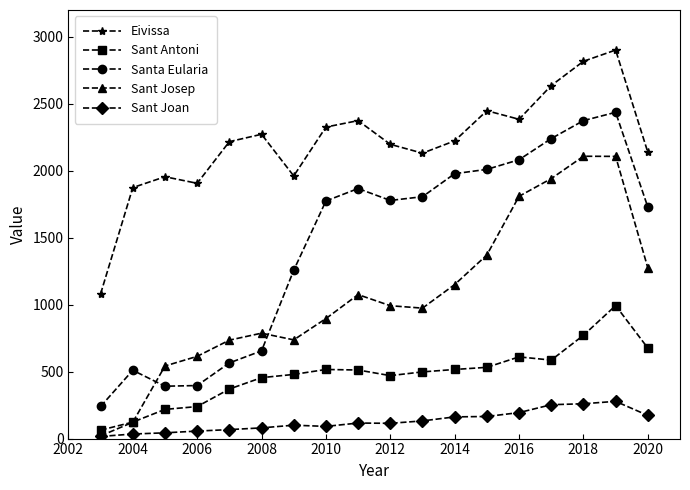

True or false: Sant Antoni and Eivissa cross at least once.

False